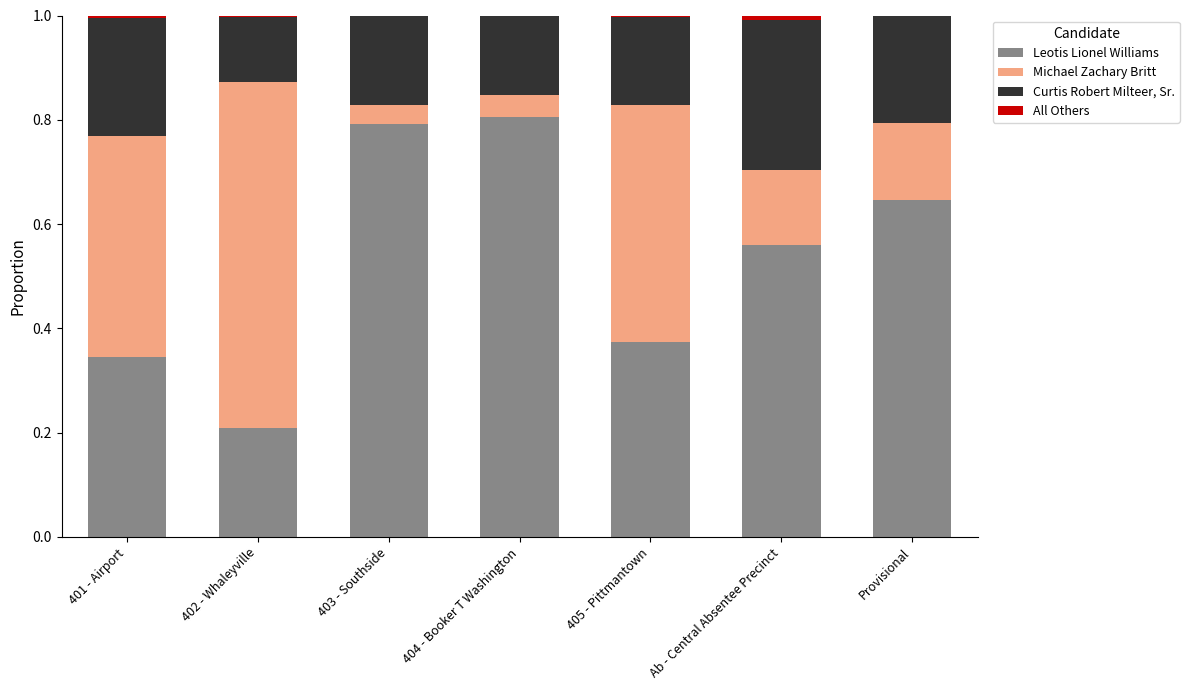

The value of Leotis Lionel Williams at 403 - Southside is 0.8. True or false?

True